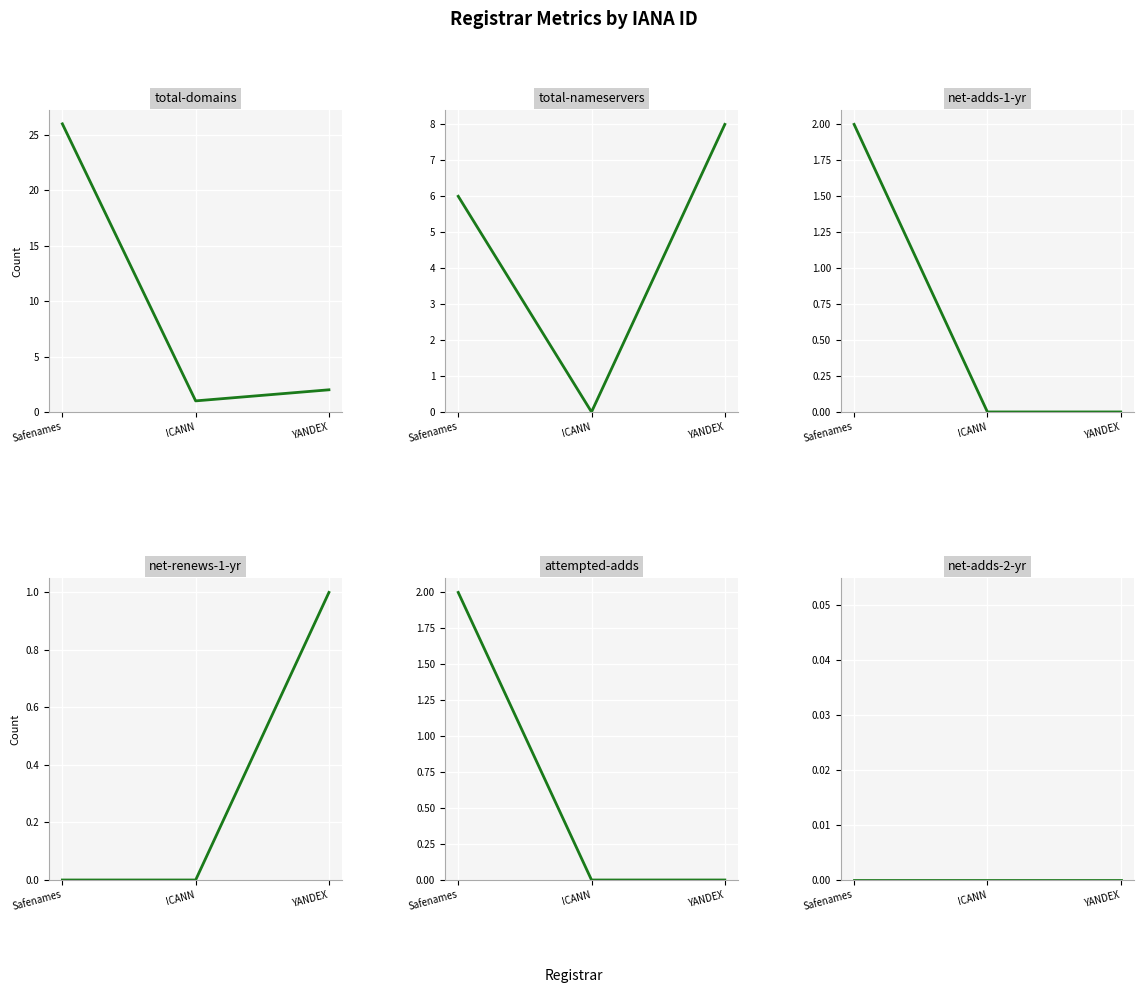

At which label does attempted-adds reach its peak?

Safenames